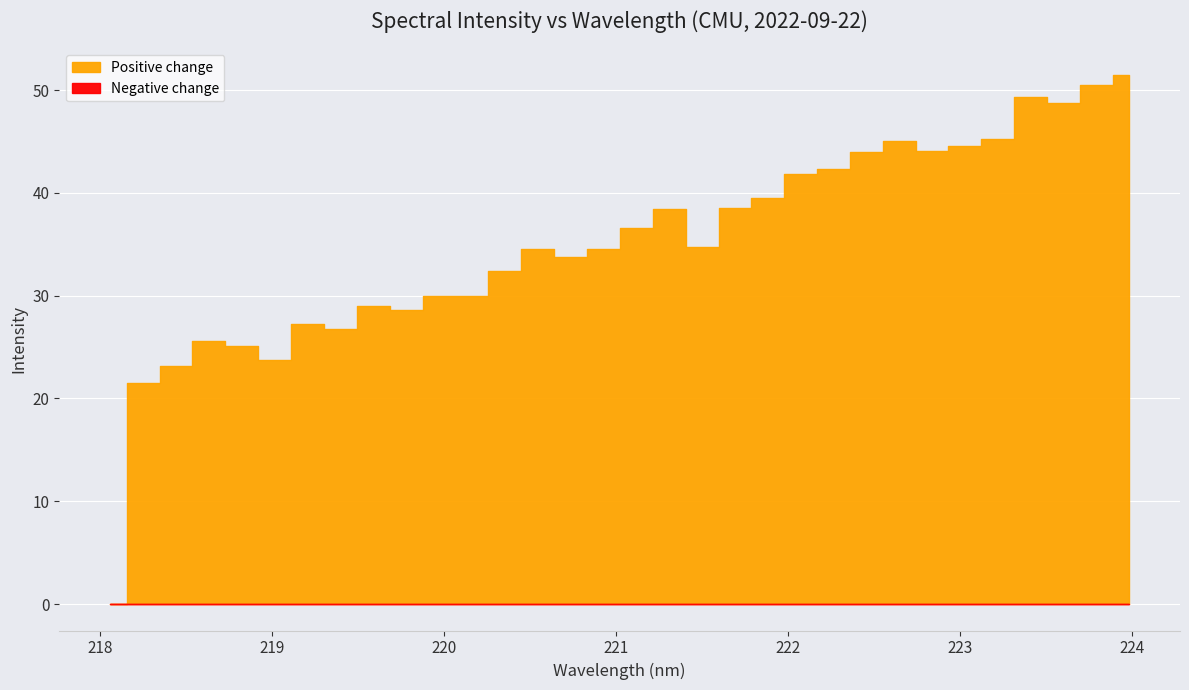

Which category has the lowest value across all series?

218.0596